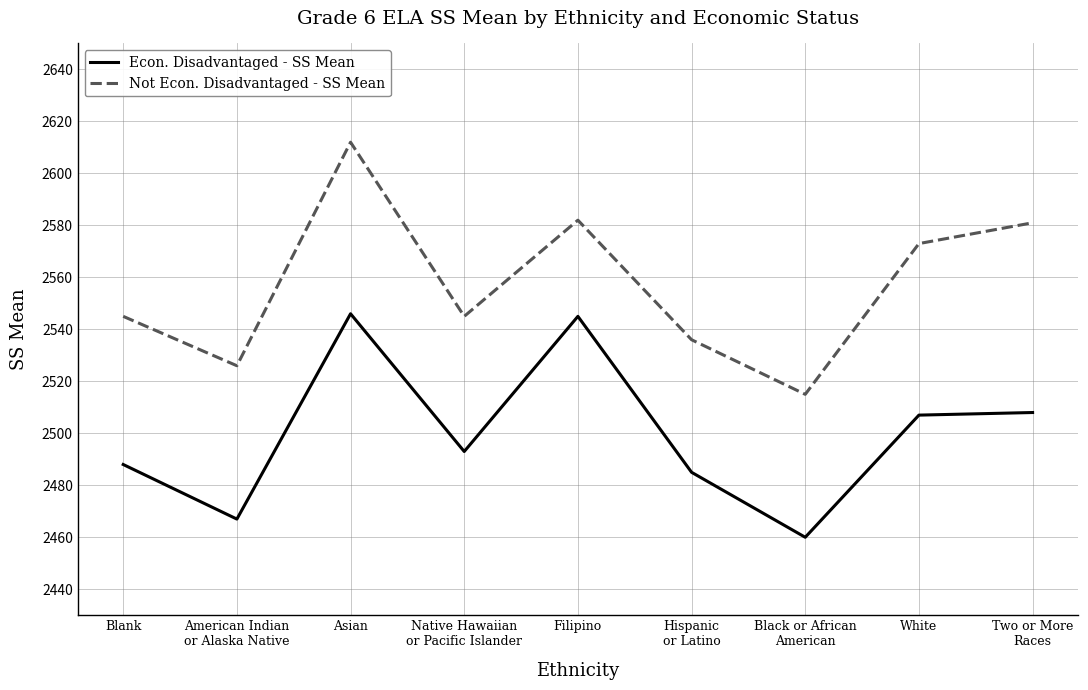

Between American Indian
or Alaska Native and Two or More
Races, which series saw the biggest shift?

Not Econ. Disadvantaged - SS Mean